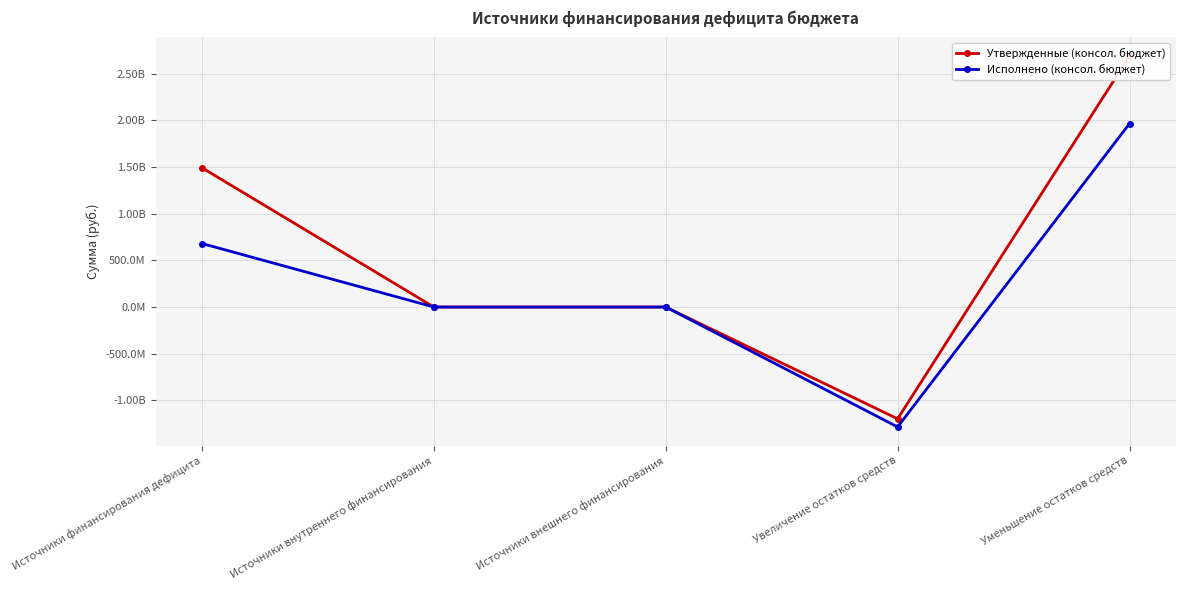

True or false: Утвержденные (консол. бюджет) has more than 1 points higher than both neighbors.

False